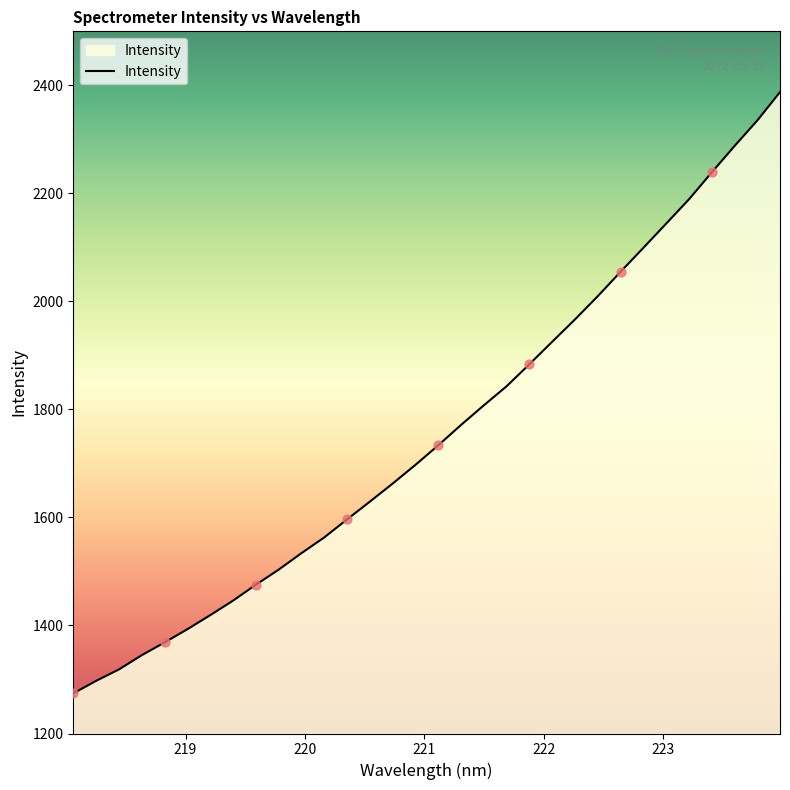

What is the difference between the maximum and minimum values?

1113.3